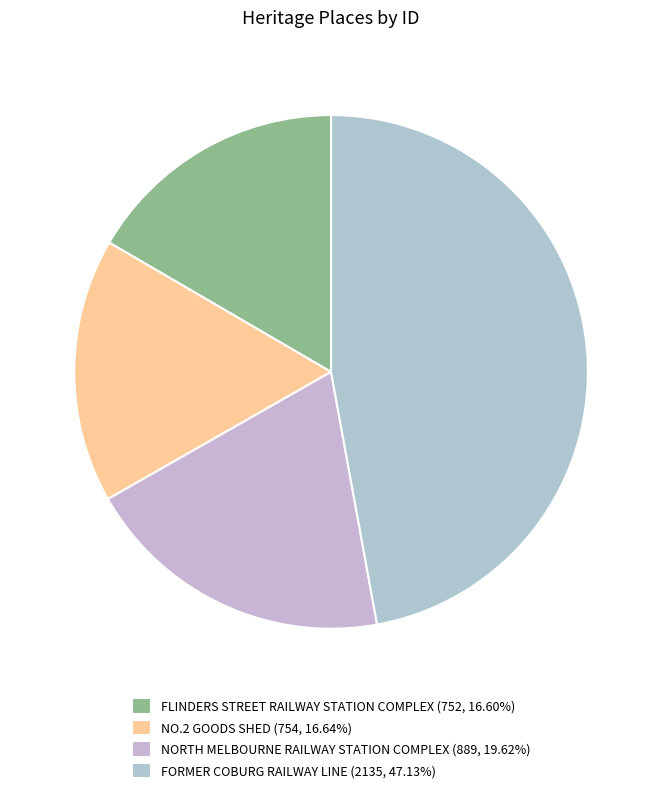

Count the number of slices in the pie.

4